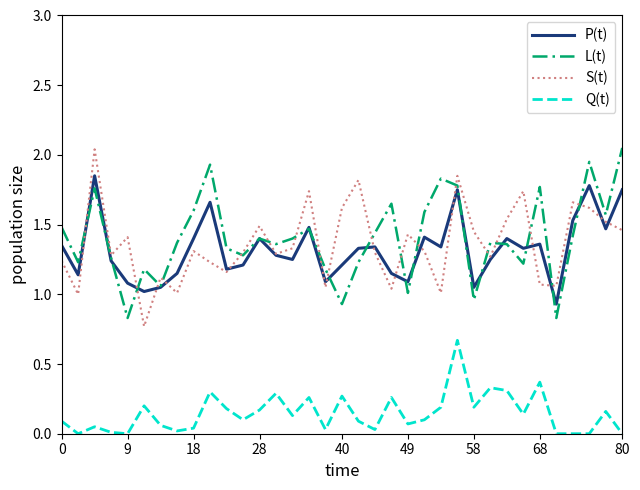

True or false: Q(t) and L(t) intersect in this chart.

False